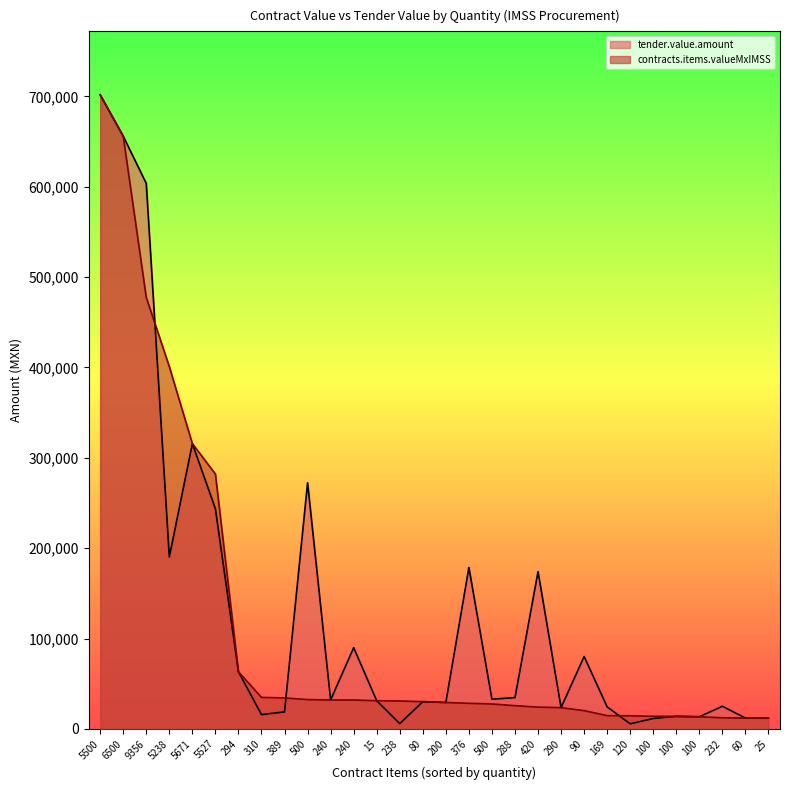

At which label does tender.value.amount first exceed 32016?

5500